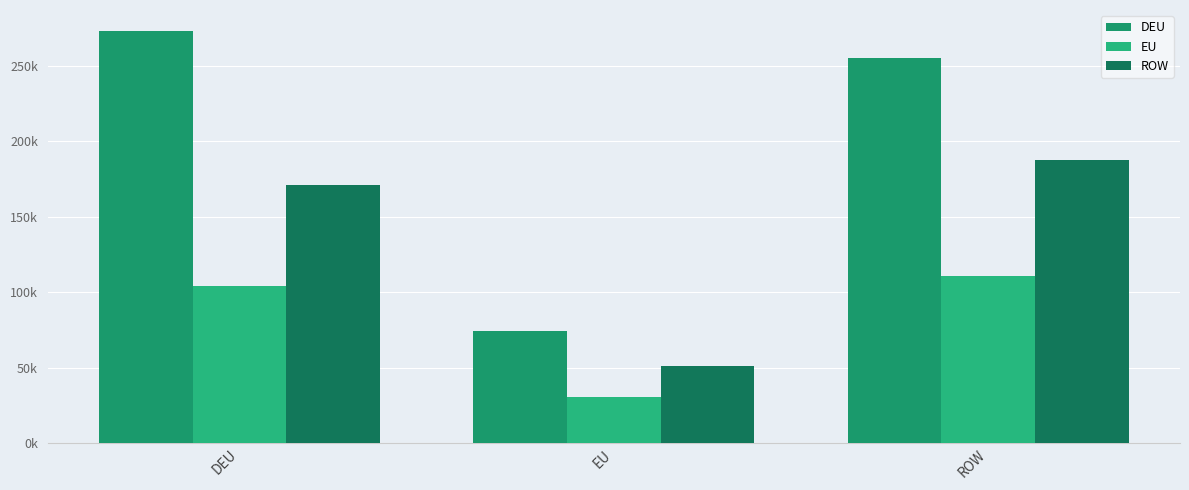

Are the bars grouped side by side (vs. stacked)?

Yes